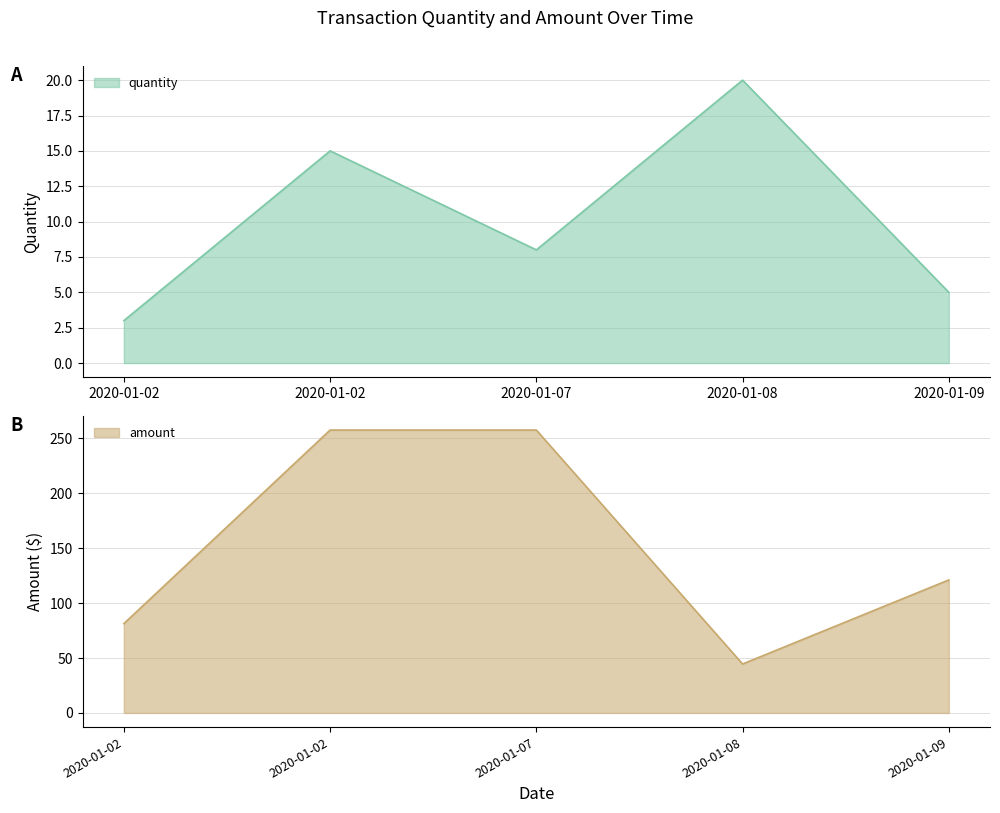

List the series in order of their peak value, highest first.

amount, quantity